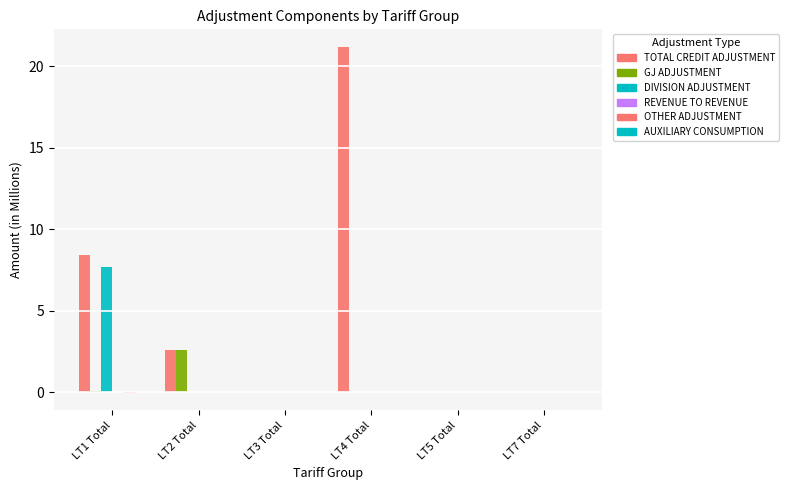

What is the greatest value displayed?

21.2